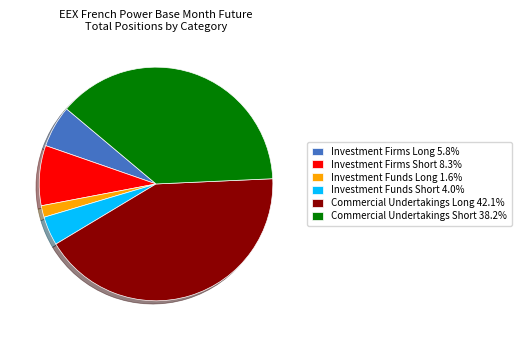

Is there a majority slice in this chart?

No